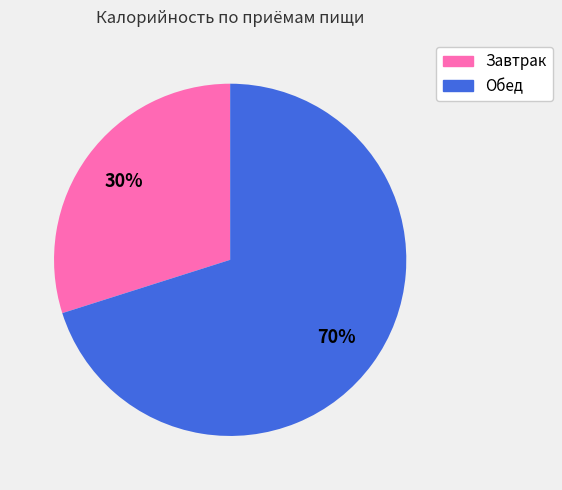

Which category accounts for the majority?

Обед